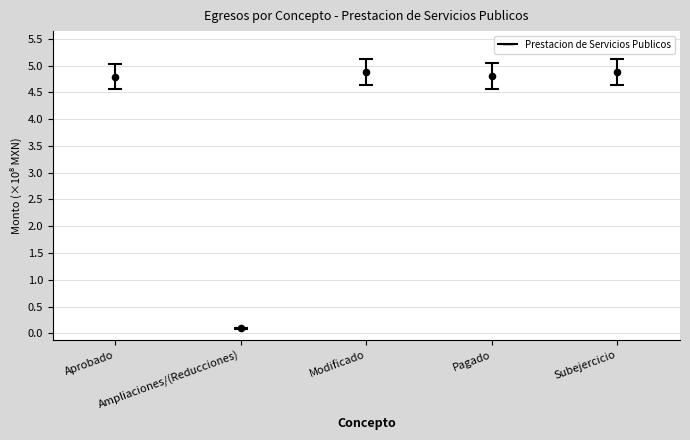

What is the average Y value?

3.9